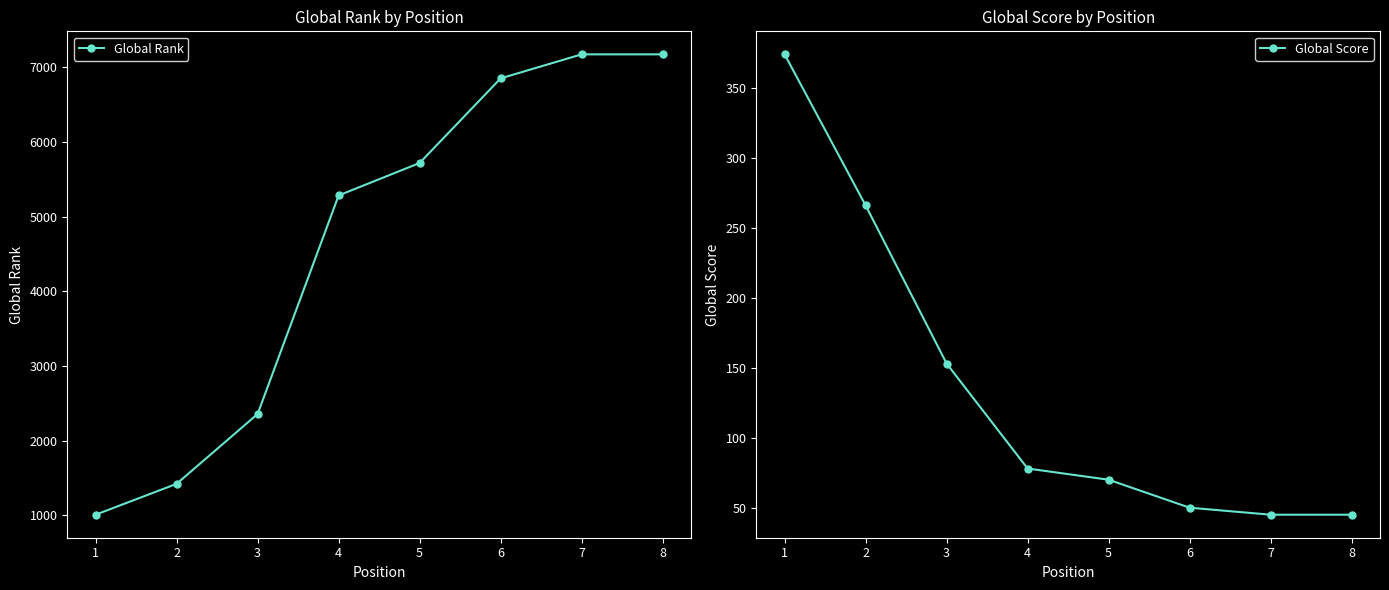

True or false: Global Rank has more than 1 interior local peaks.

False